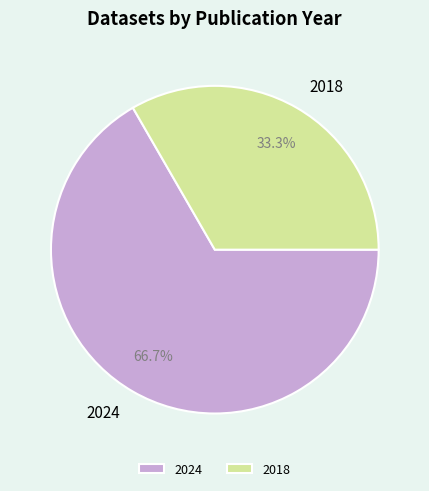

What percentage is NOT represented by 2018?

66.7%